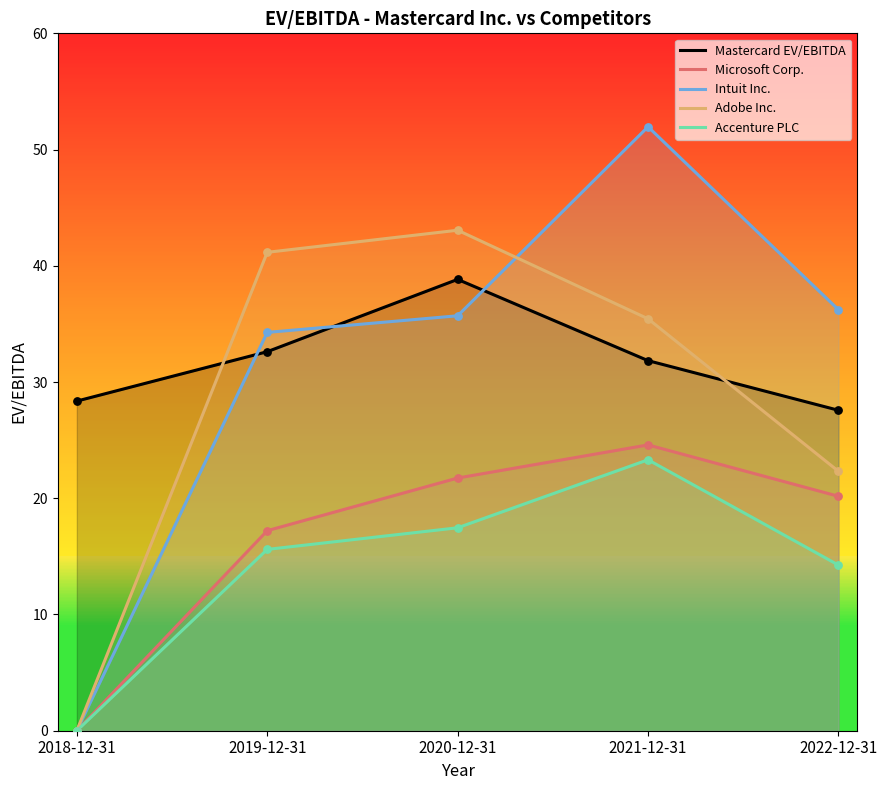

Which series has the largest total across all categories?

Mastercard EV/EBITDA